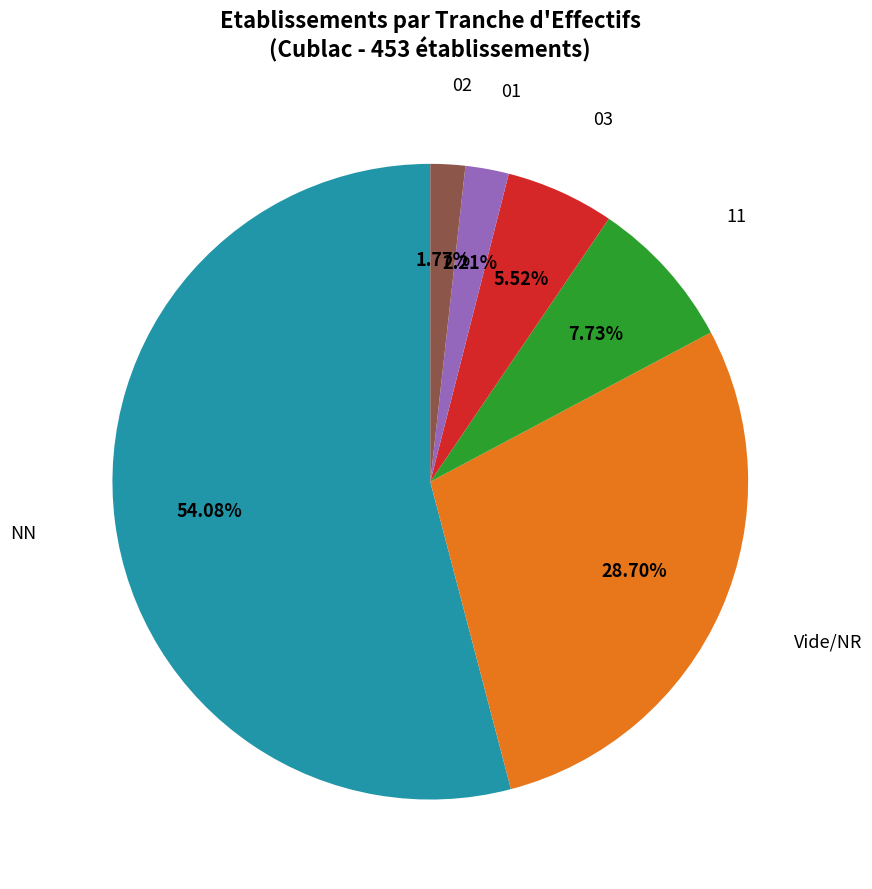

Is there a majority slice in this chart?

Yes